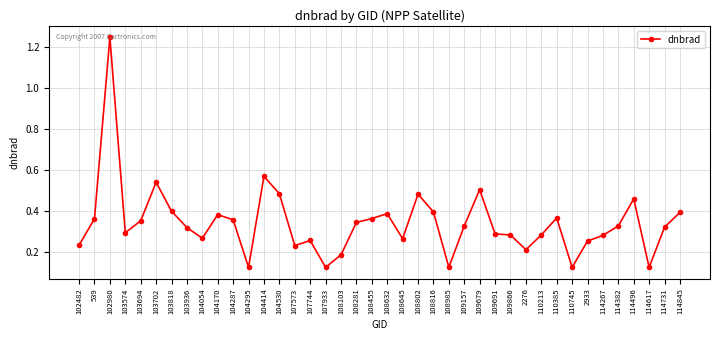

Between 108645 and 104295, which is larger?

108645